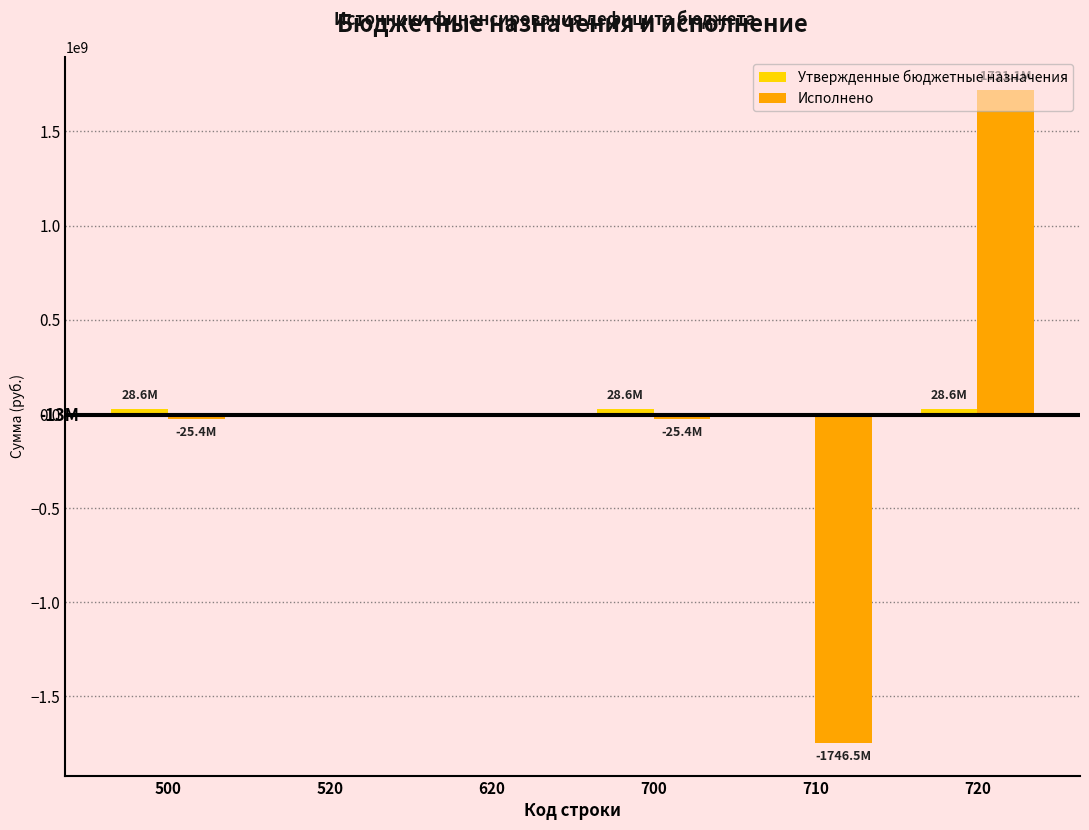

Which series changed the most between 520 and 710?

Исполнено